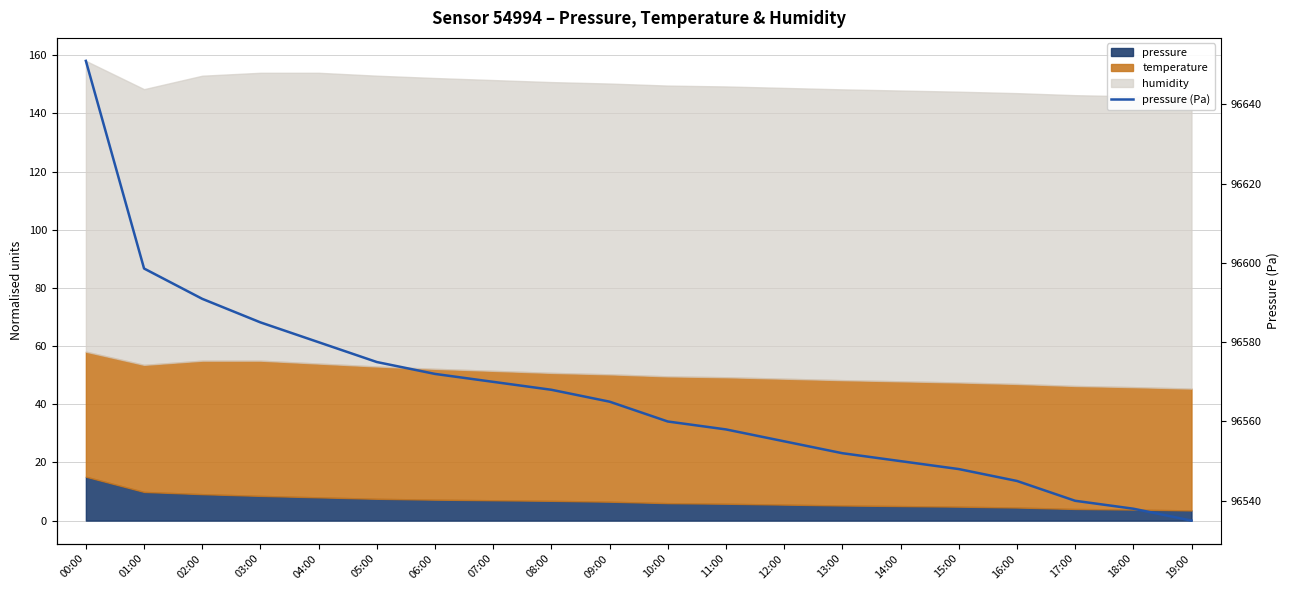

Which has a higher value, 18:00 or 00:00?

00:00